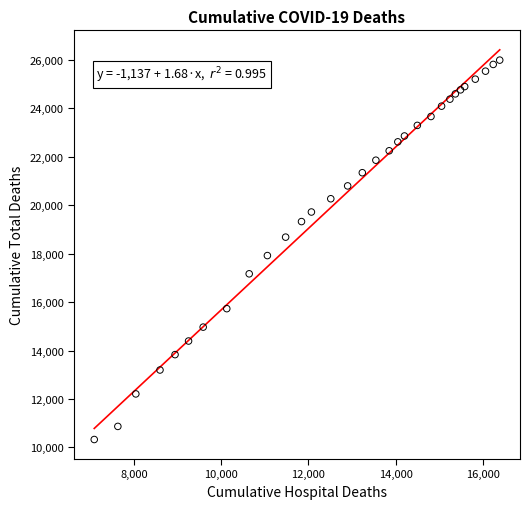

What Y value in the scatter plot is closest to 18157?

17920